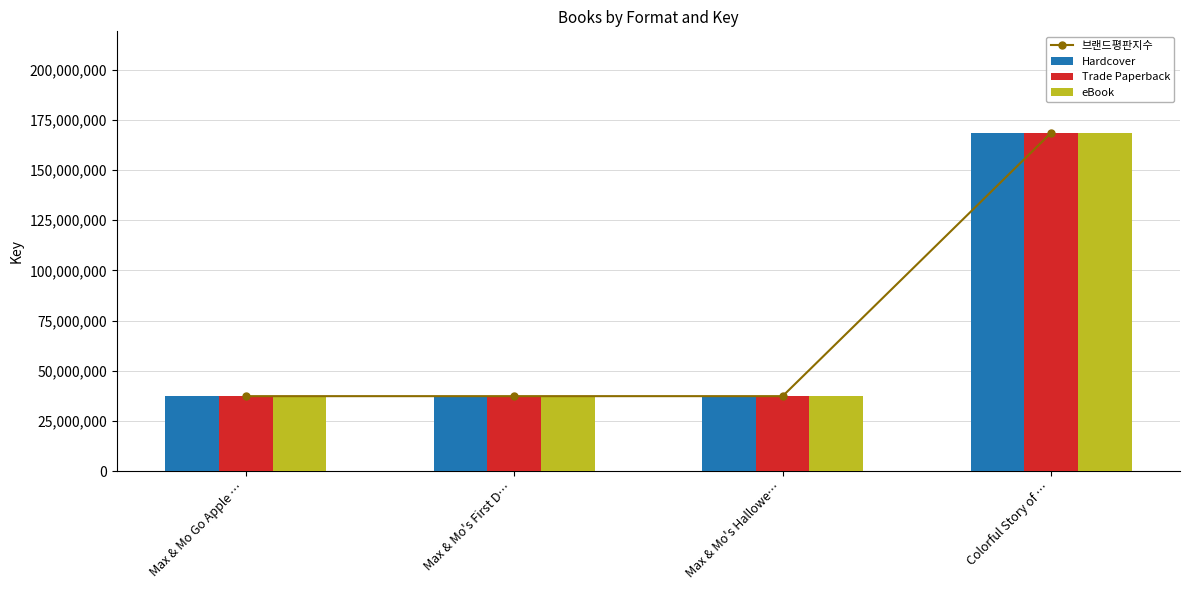

What is the difference between the maximum and minimum values in the eBook series?

131150292